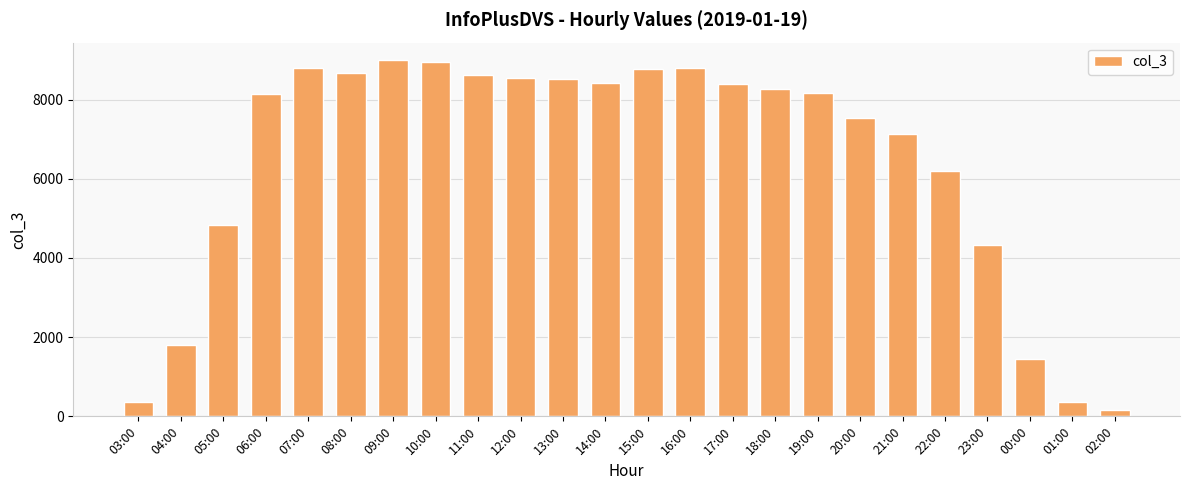

How many data points does each series have?

24